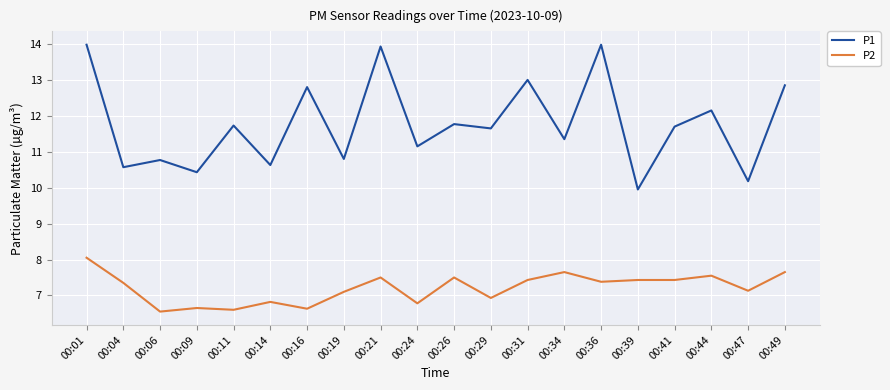

Where does the P1 series first go above 11?

00:01